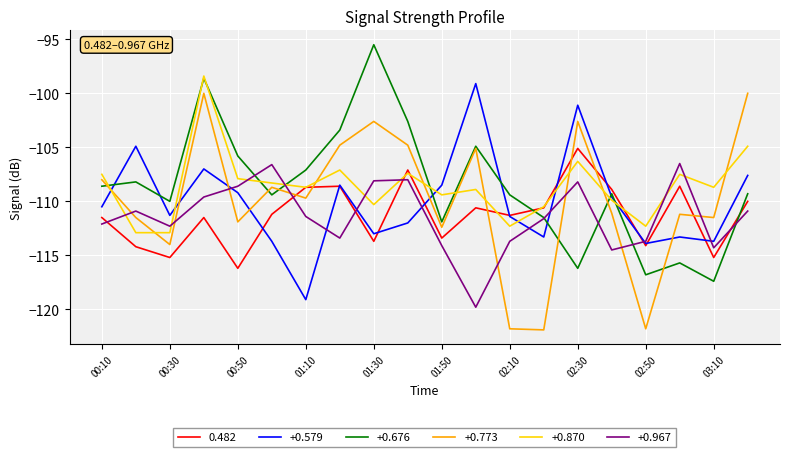

List the series in order of their peak value, highest first.

+0.676, +0.870, +0.579, +0.773, 0.482, +0.967